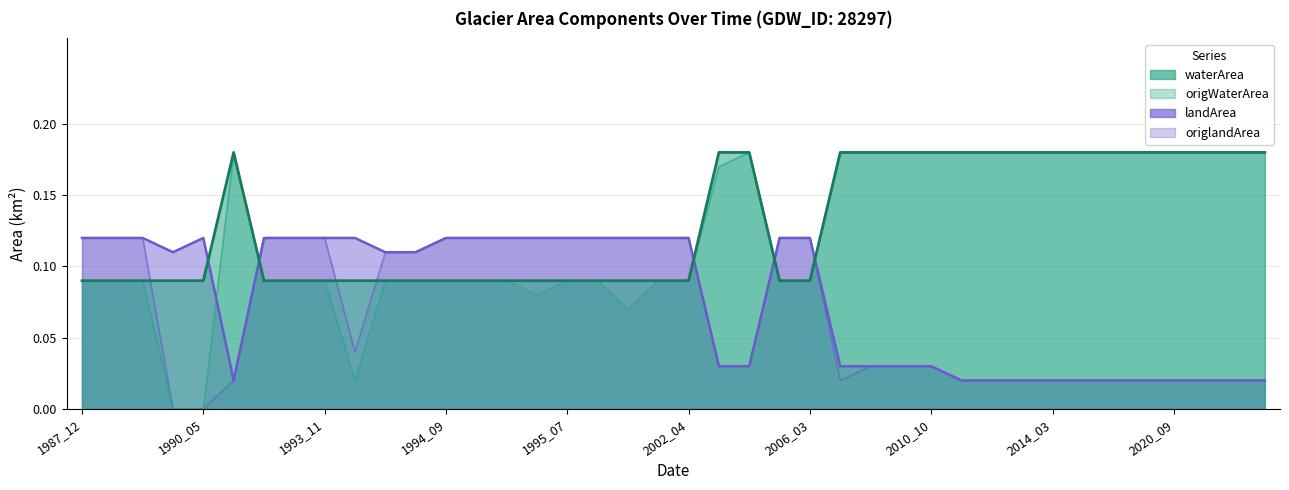

What is the minimum value for waterArea?

0.1